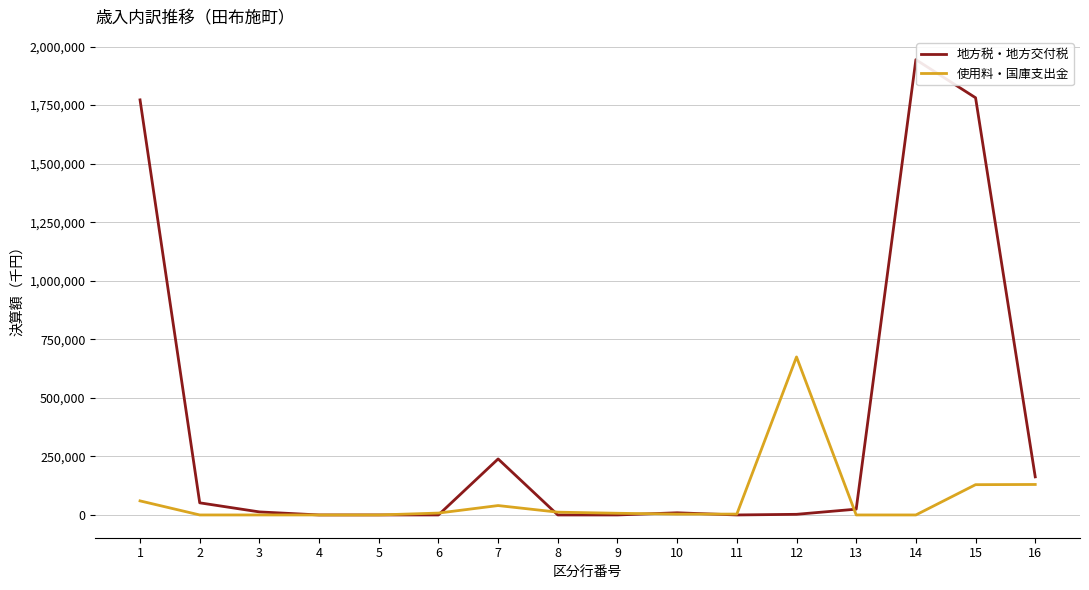

The 地方税・地方交付税 series shows 2730 at 12. True or false?

True